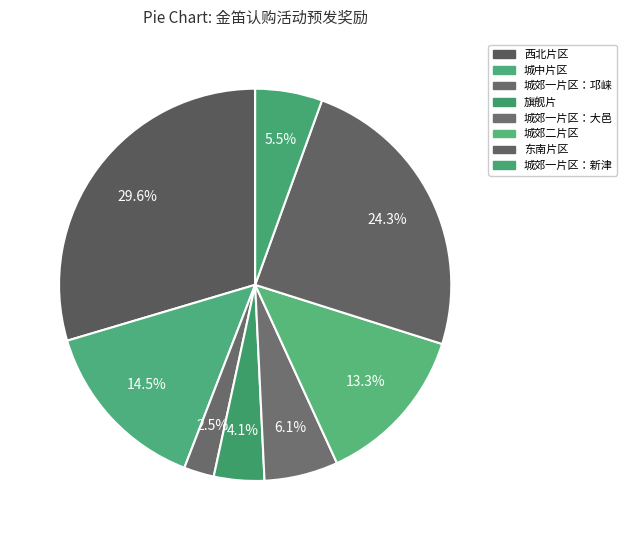

To the nearest percent, what portion does 城郊一片区：大邑 represent?

6%